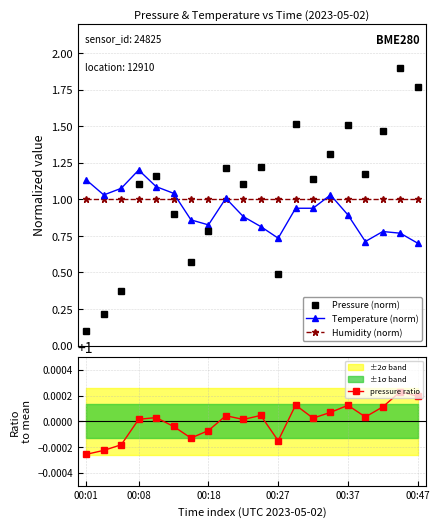

How many intersections are there between Temperature (norm) and Pressure (norm)?

5